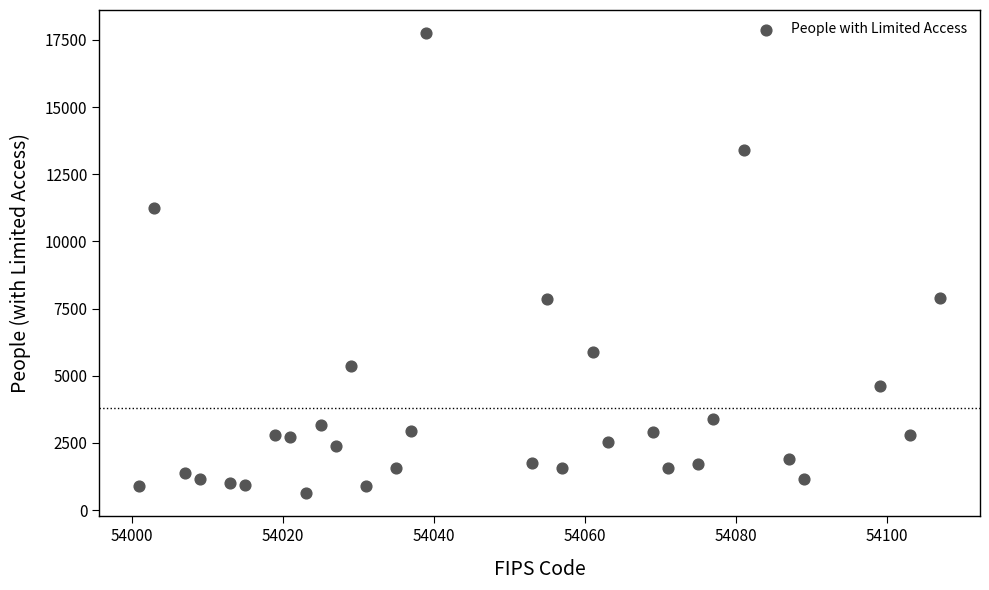

What is the range of Y values (max minus min)?

17134